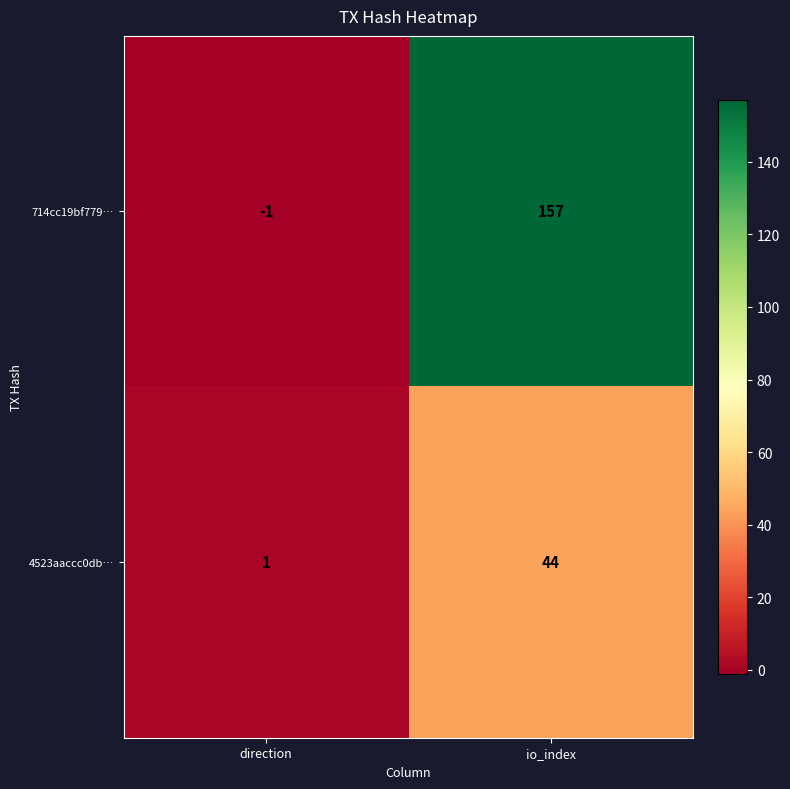

What is the smallest value displayed?

-1